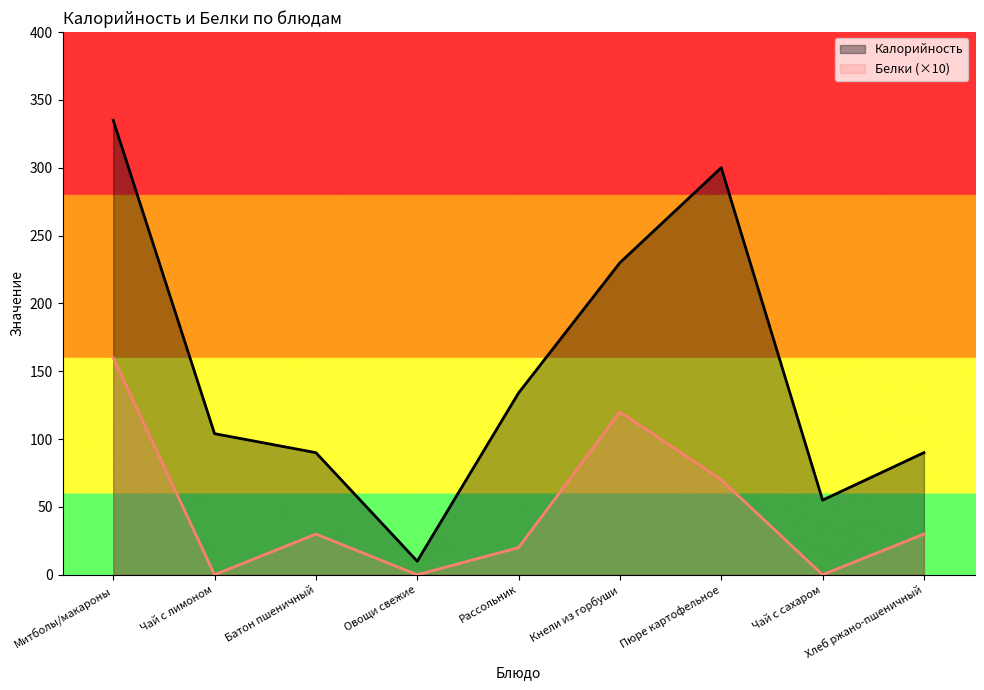

Reading right to left, list all the values displayed in this chart.

Калорийность: Хлеб ржано-пшеничный=90	Чай с сахаром=55	Пюре картофельное=300	Кнели из горбуши=230	Рассольник=134	Овощи свежие=10	Батон пшеничный=90	Чай с лимоном=104	Митболы/макароны=335
Белки (×10): Хлеб ржано-пшеничный=30	Чай с сахаром=0	Пюре картофельное=70	Кнели из горбуши=120	Рассольник=20	Овощи свежие=0	Батон пшеничный=30	Чай с лимоном=0	Митболы/макароны=160